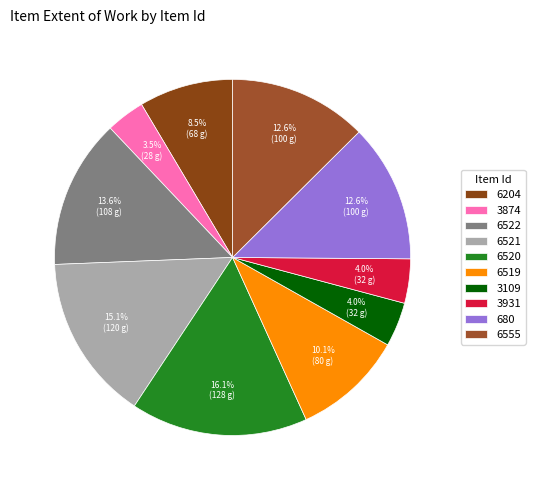

The 6204 slice represents 2% of the pie. True or false?

False